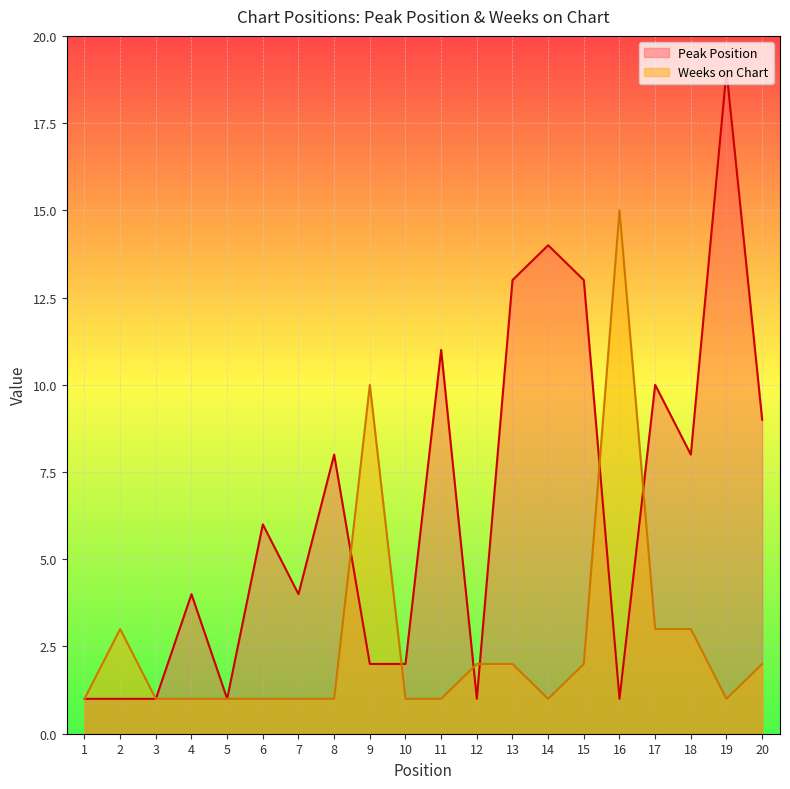

What is the minimum value shown in the chart?

1